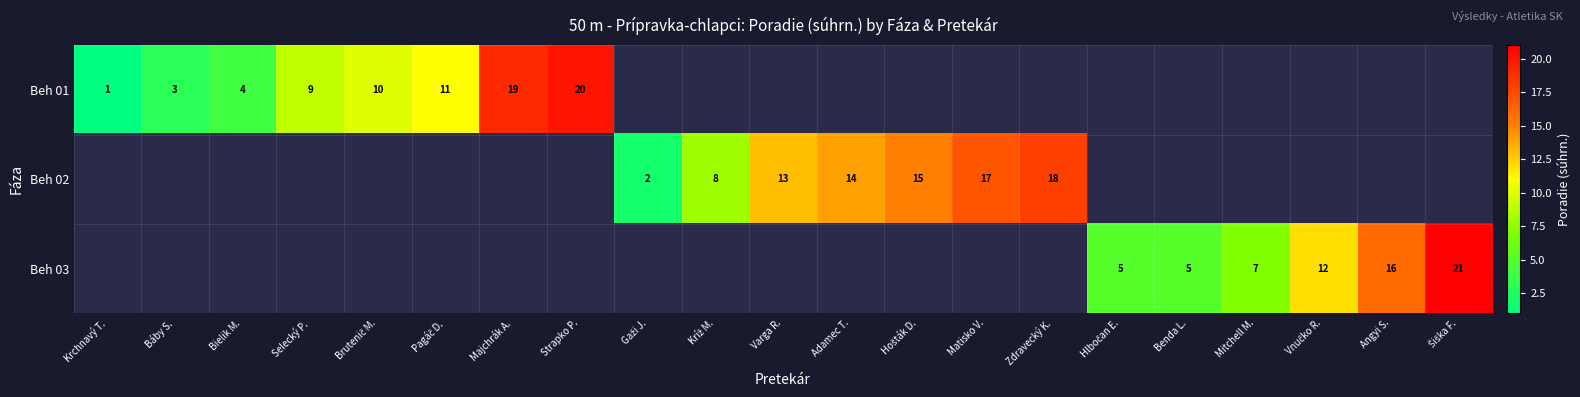

True or false: Beh 02 has a value of 14 at Adamec T..

True